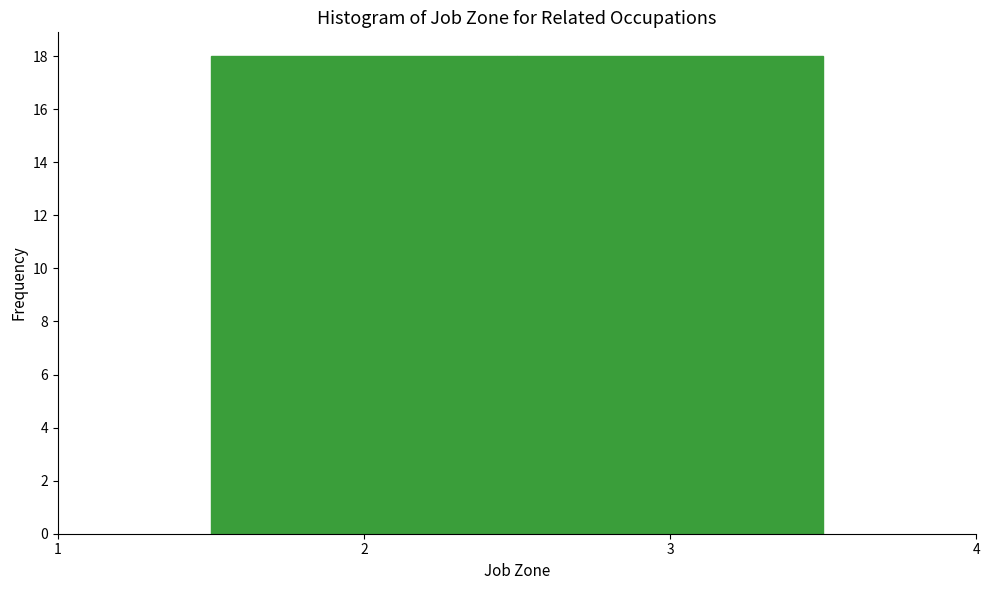

Reading left to right, transcribe this chart: for each bar, give the range it covers on the x-axis and its height. The values are not printed on the chart, so give them approximately, as read against the axis.

1.5 to 2.5: 18
2.5 to 3.5: 18